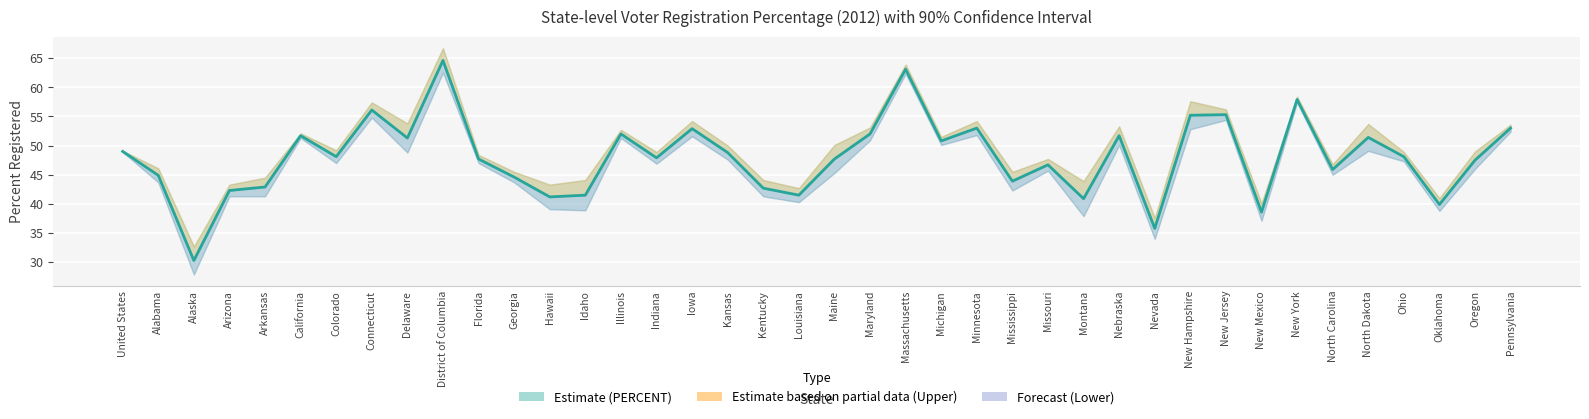

How many points are lower than both their immediate neighbors (excluding endpoints)?

13